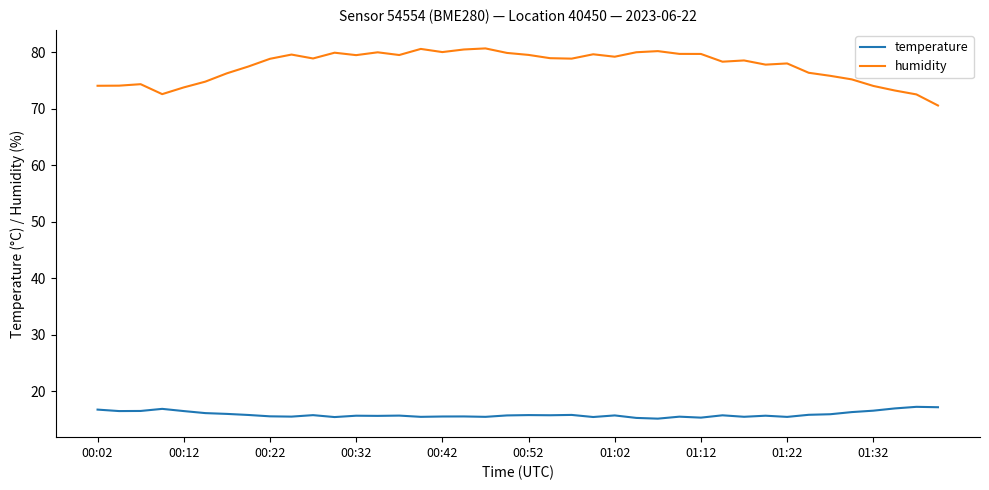

True or false: humidity and temperature cross at least once.

False